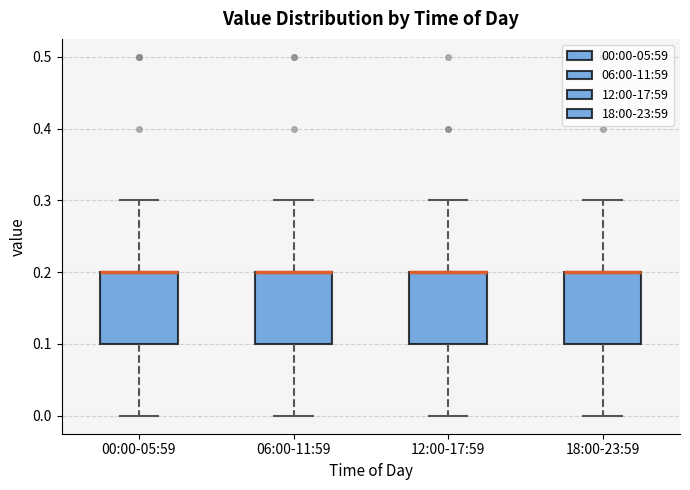

Reading left to right, transcribe this box plot: for each box, give where its median line is, the range the box spans, and where its two whiskers end, as read against the y-axis. The values are not printed on the chart, so give them approximately, as read against the axis.

00:00-05:59: median 0.2 (drawn on the box's upper edge), box 0.1 to 0.2, whiskers 0.0 to 0.3
06:00-11:59: median 0.2 (drawn on the box's upper edge), box 0.1 to 0.2, whiskers 0.0 to 0.3
12:00-17:59: median 0.2 (drawn on the box's upper edge), box 0.1 to 0.2, whiskers 0.0 to 0.3
18:00-23:59: median 0.2 (drawn on the box's upper edge), box 0.1 to 0.2, whiskers 0.0 to 0.3